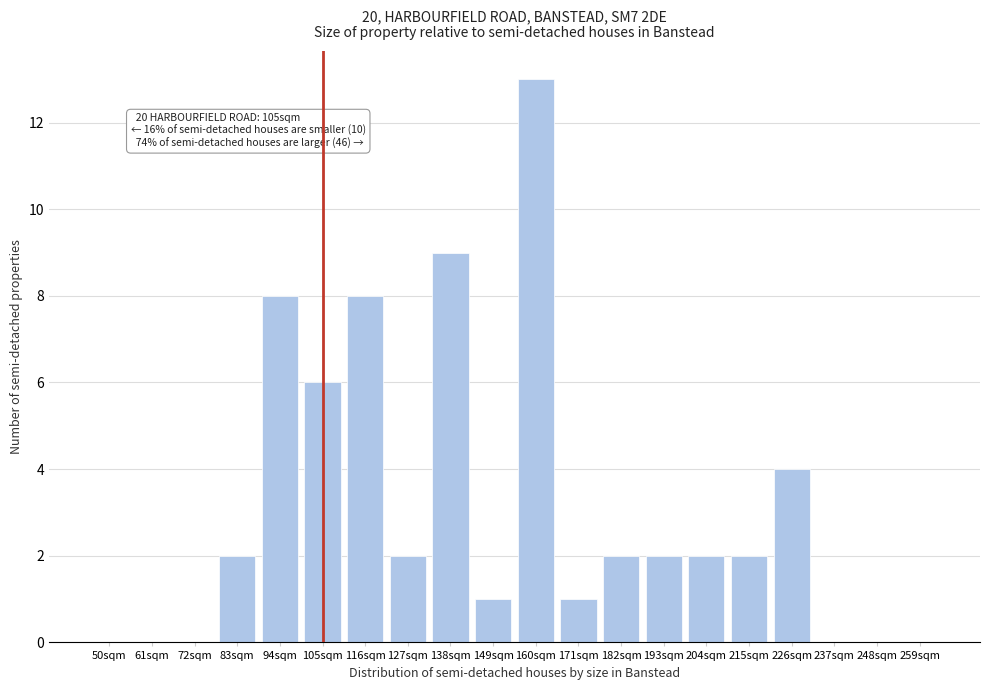

Reading left to right, transcribe all the data shown in this chart.

50sqm=0	61sqm=0	72sqm=0	83sqm=2	94sqm=8	105sqm=6	116sqm=8	127sqm=2	138sqm=9	149sqm=1	160sqm=13	171sqm=1	182sqm=2	193sqm=2	204sqm=2	215sqm=2	226sqm=4	237sqm=0	248sqm=0	259sqm=0